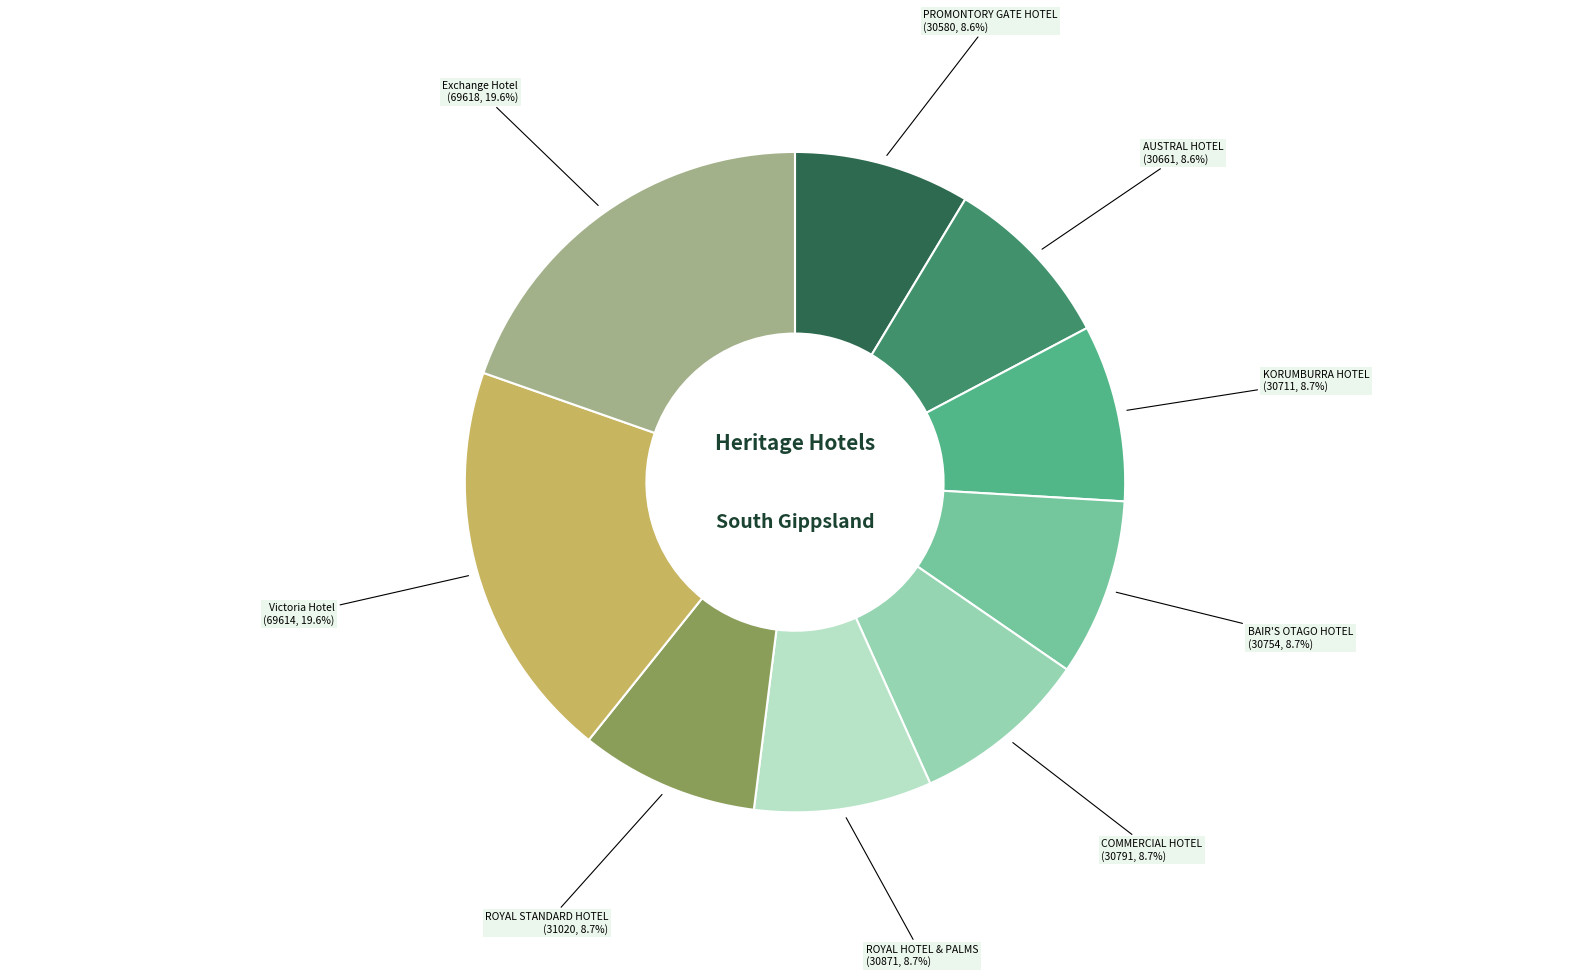

To the nearest percent, what is the average slice percentage?

11%